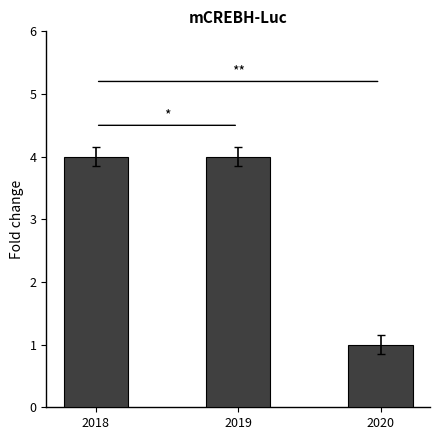

What is the sum of the values at 2019 and 2020?

5